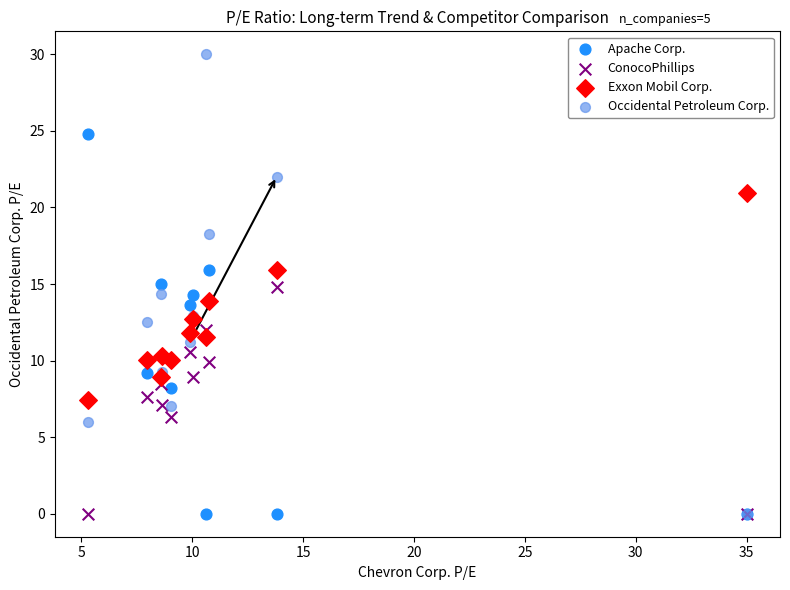

What are all the series names shown in the legend?

Apache Corp., ConocoPhillips, Exxon Mobil Corp., Occidental Petroleum Corp.